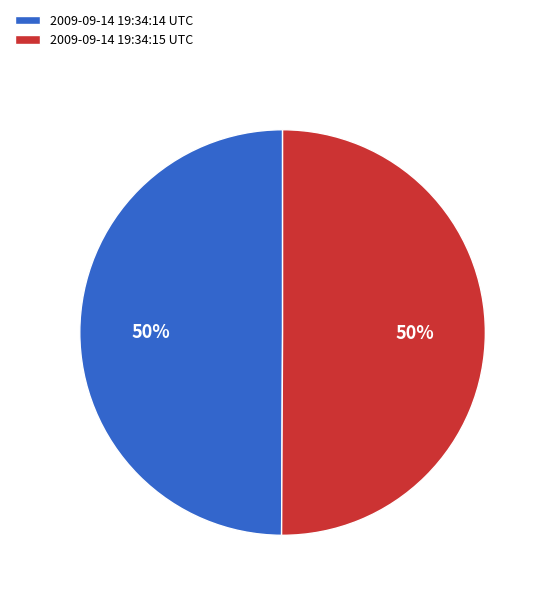

To the nearest percent, what portion does 2009-09-14 19:34:14 UTC represent?

50%